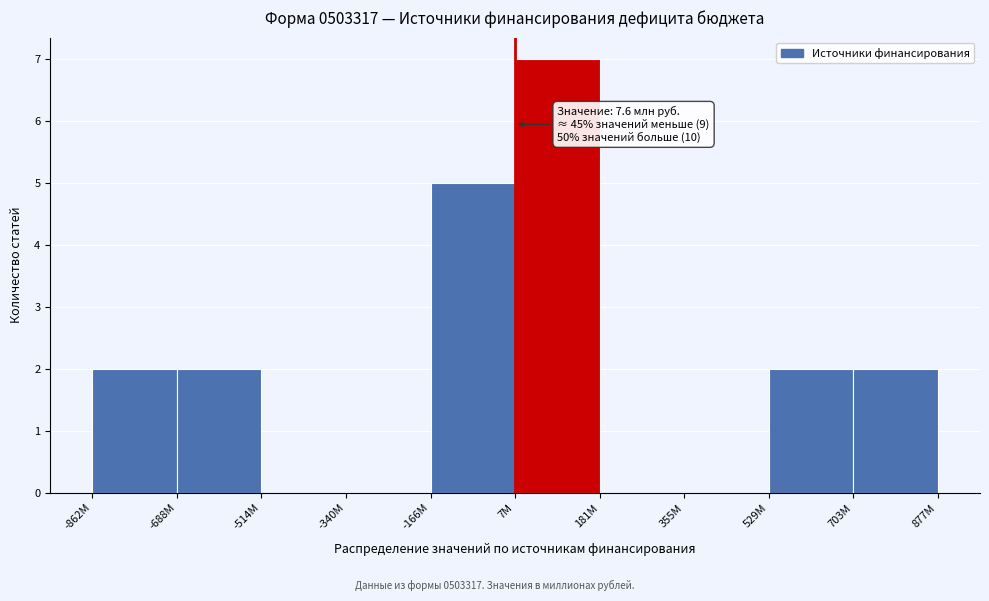

Reading right to left, list all the values displayed in this chart.

703M=2	529M=2	355M=0	181M=0	7M=7	-166M=5	-340M=0	-514M=0	-688M=2	-862M=2